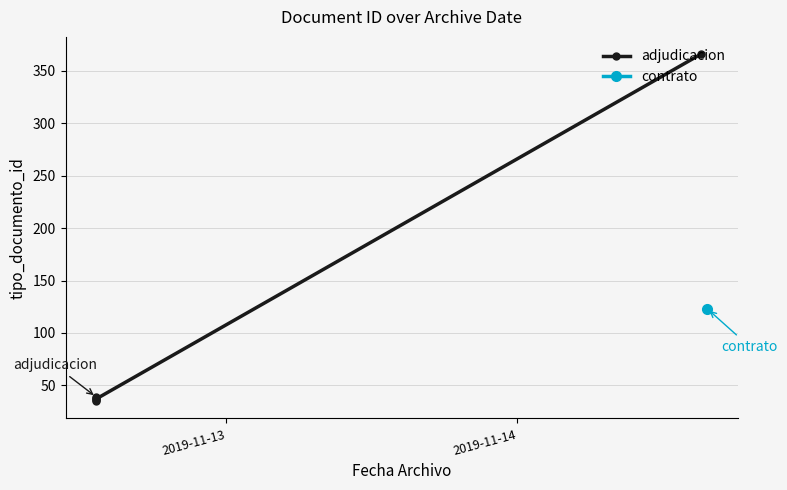

What is the maximum value shown in the chart?

366